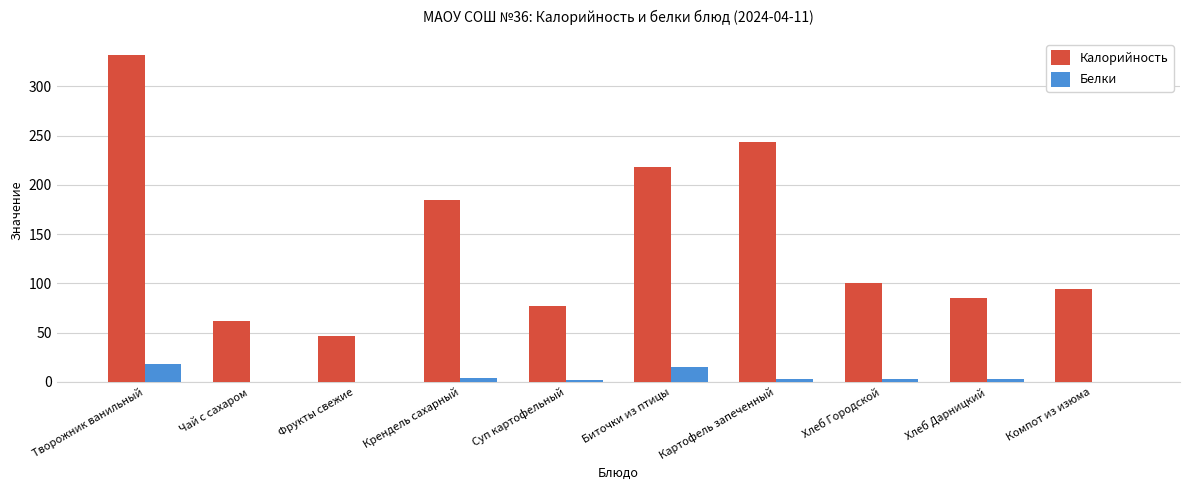

Which series has the widest spread of values?

Калорийность